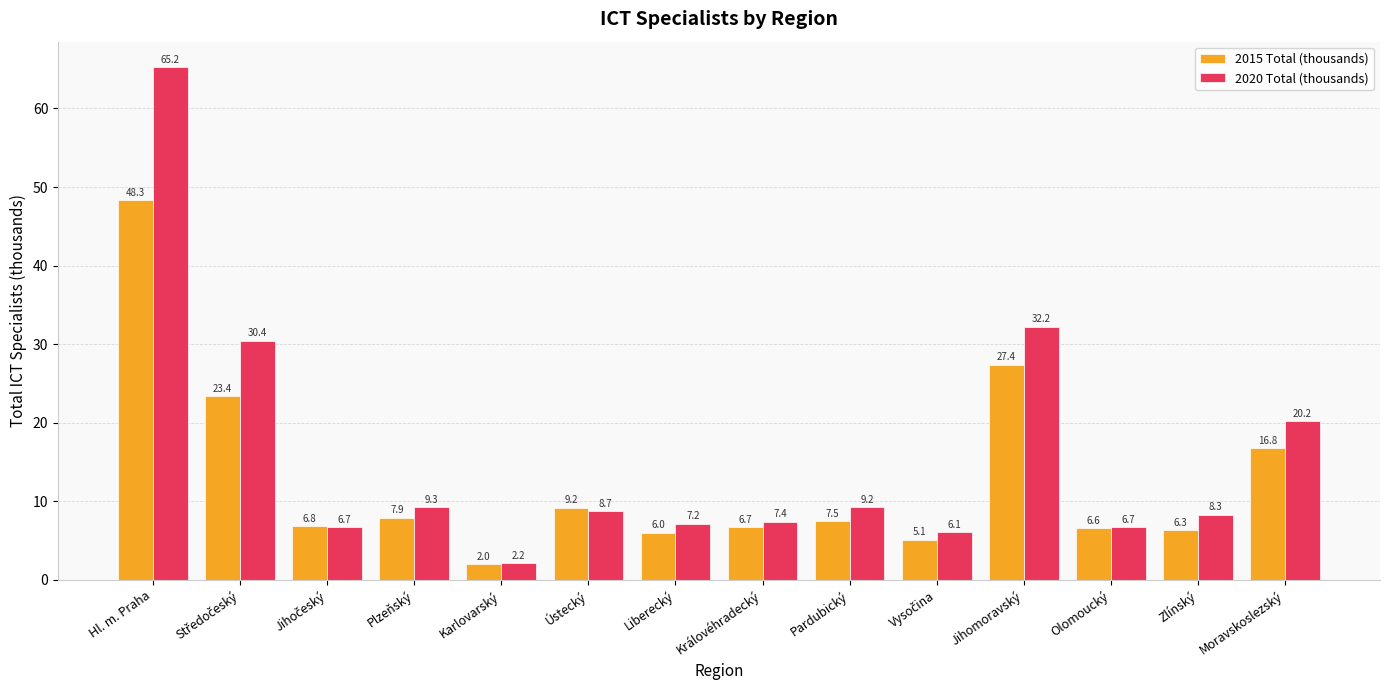

What is the lowest value of the 2015 Total (thousands) series?

2.0